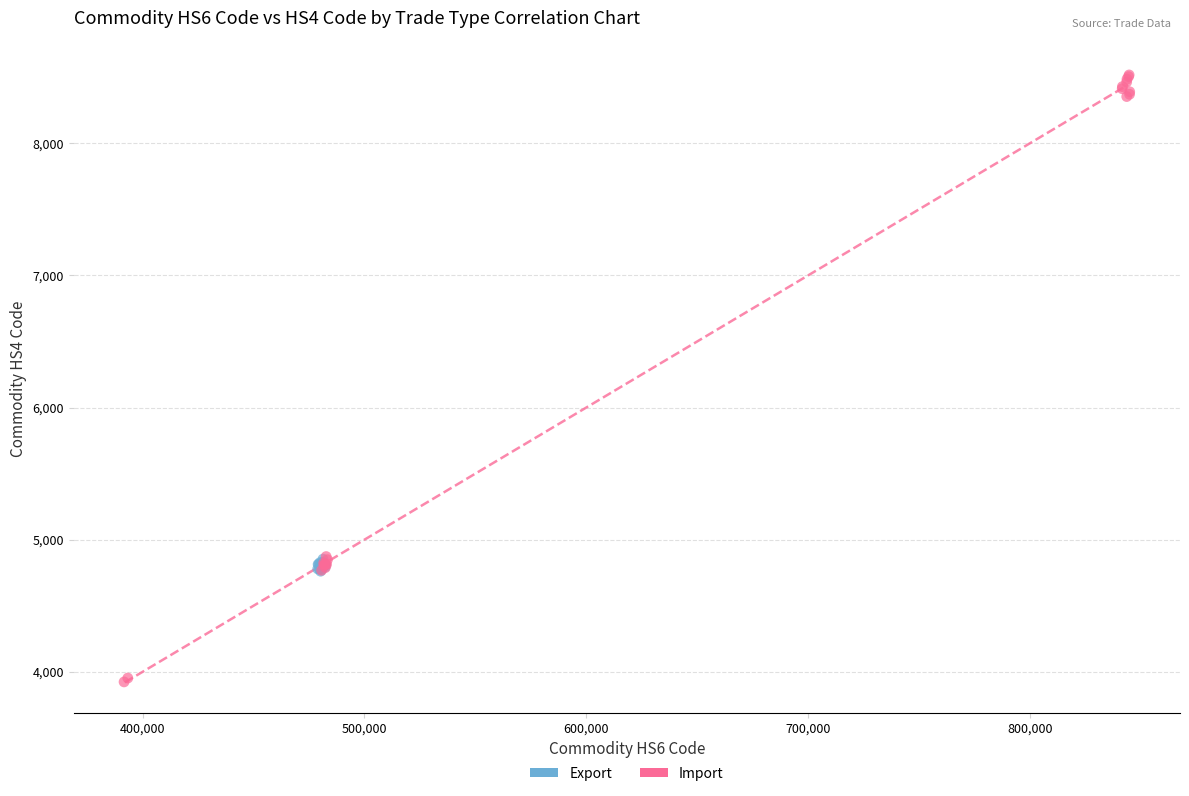

Which series reaches the maximum Y coordinate?

Import